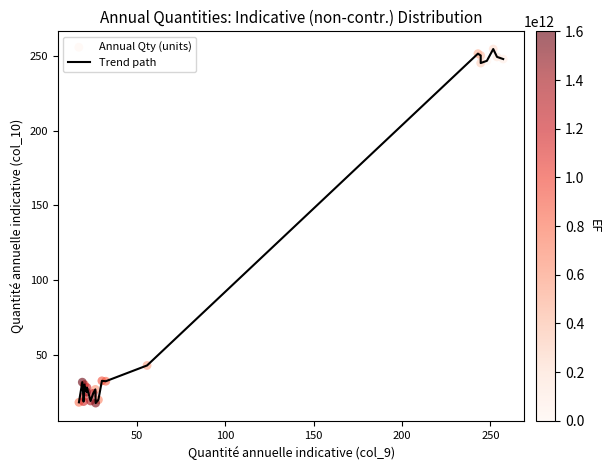

What is the maximum value shown in the chart?

254.6